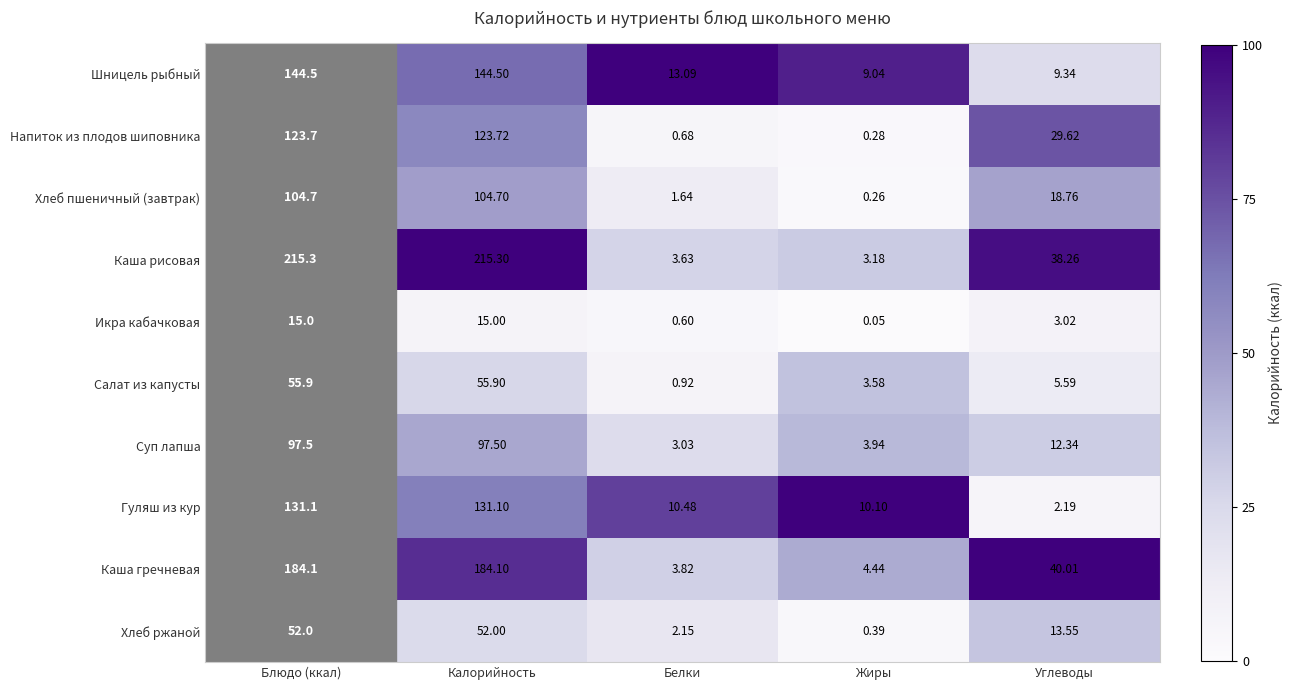

At how many categories does at least one series exceed 24?

2